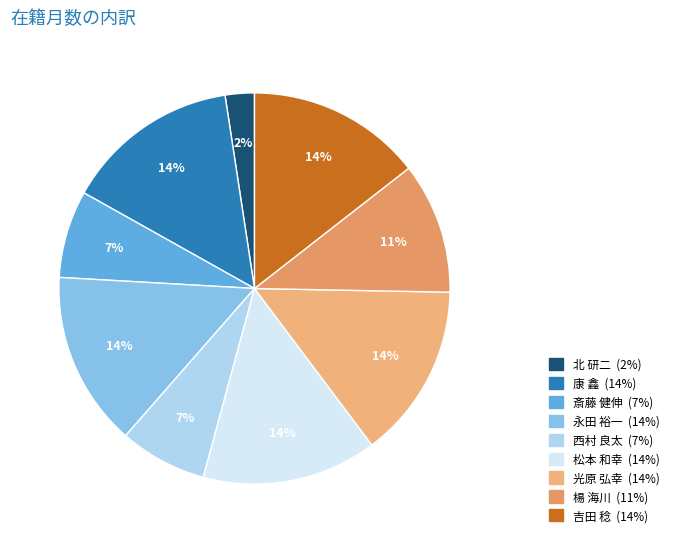

What is the ratio of the value at 永田 裕一 to the value at 北 研二?

6.0